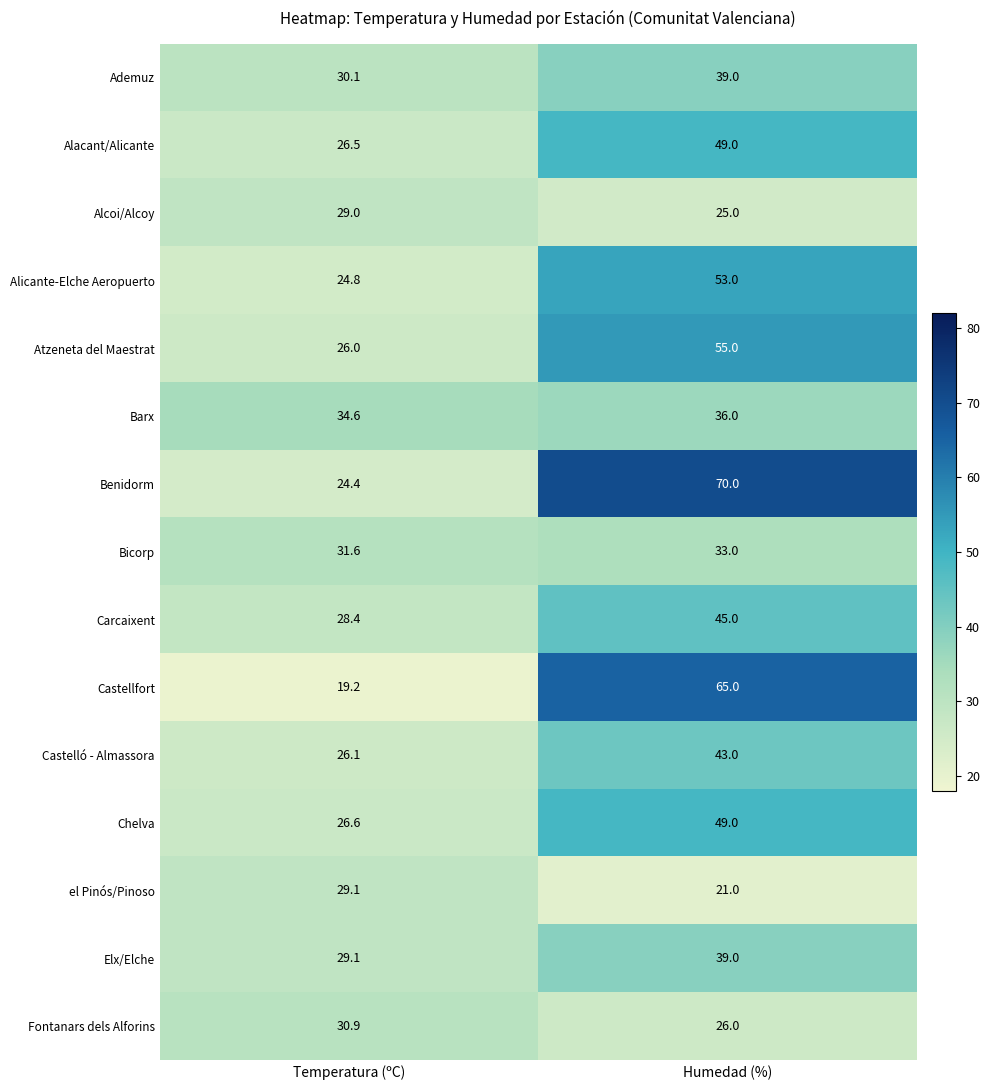

How many distinct data groups are displayed?

15